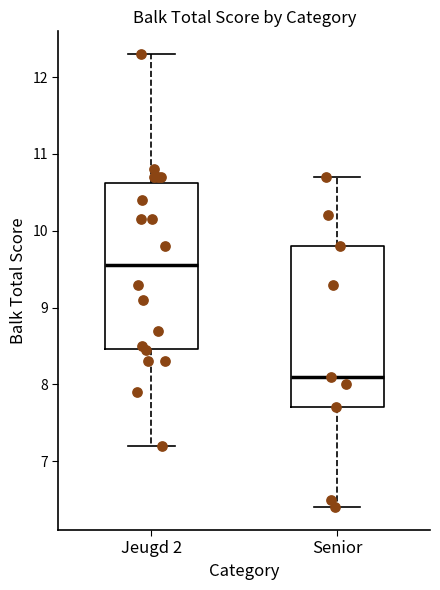

Reading left to right, read every box against the y-axis: the position of its median line, the range the box covers, and the ends of its whiskers. The values are not printed on the chart, so give them approximately, as read against the axis.

Jeugd 2: median 9.6, box 8.5 to 10.6, whiskers 7.2 to 12.3
Senior: median 8.1, box 7.7 to 9.8, whiskers 6.4 to 10.7